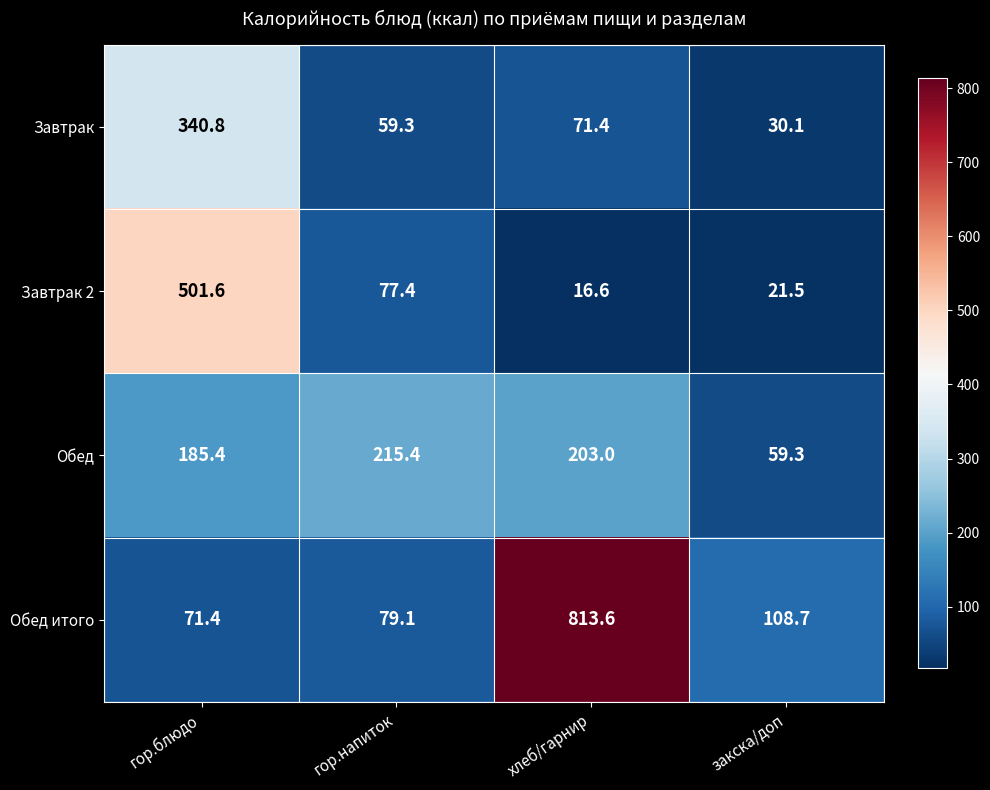

At how many categories does at least one series exceed 605?

1